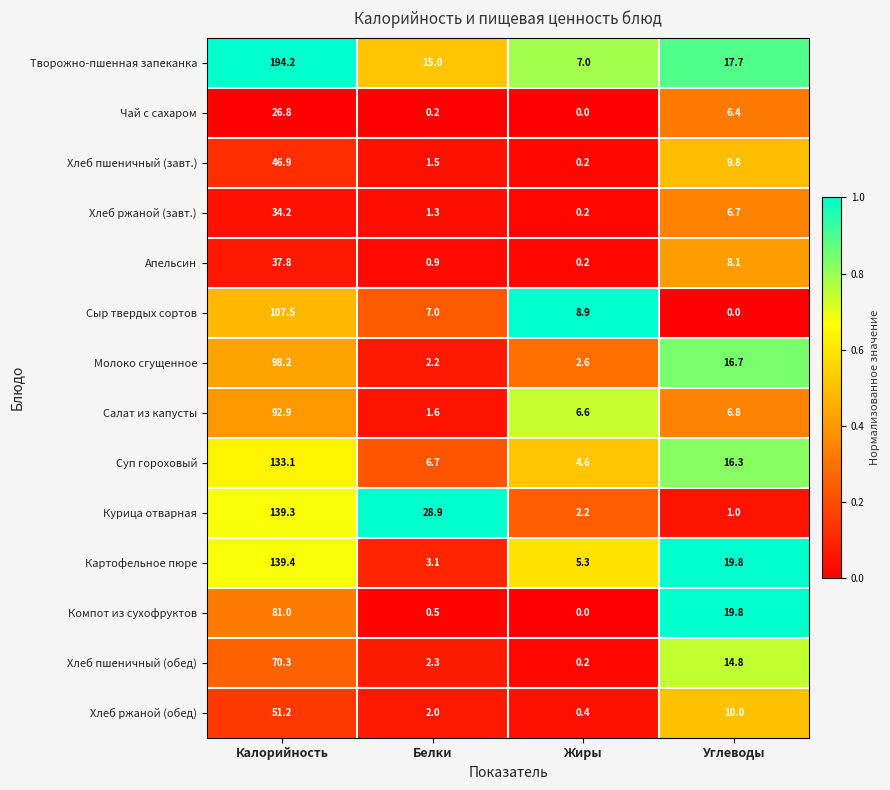

Is it true that Творожно-пшенная запеканка equals 17.7 at Углеводы?

True